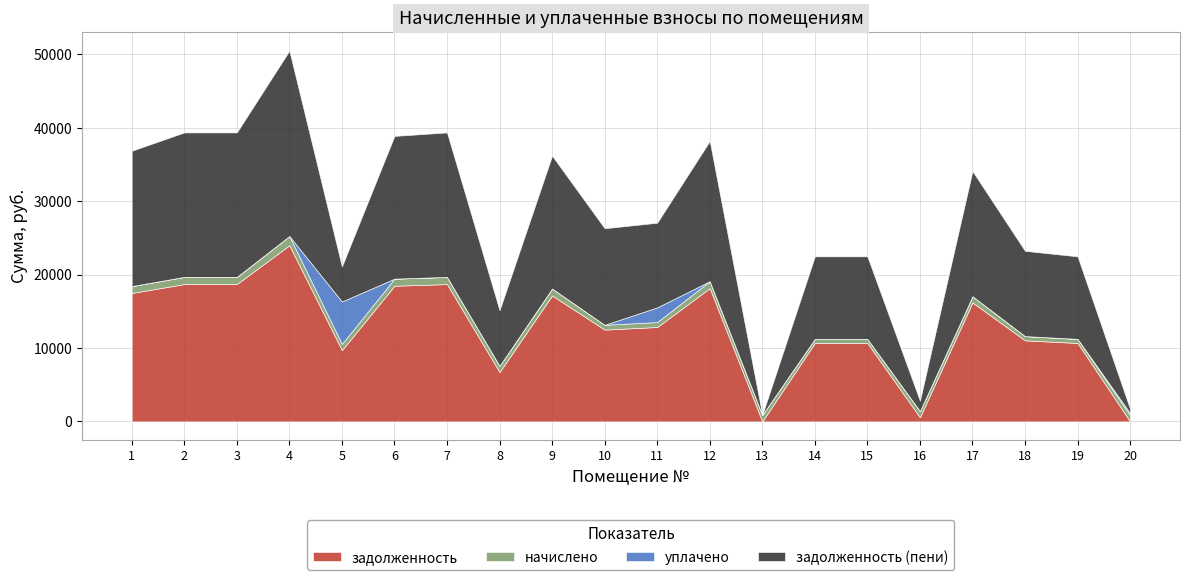

At which category does the chart reach its peak across all series?

4